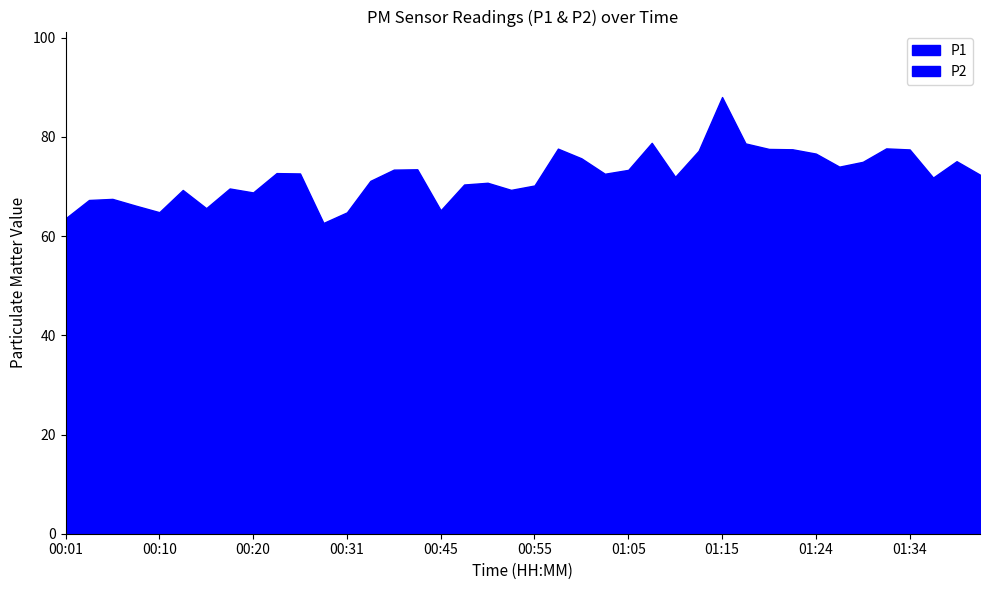

Is it true that P1 equals 71.8 at 01:36?

True